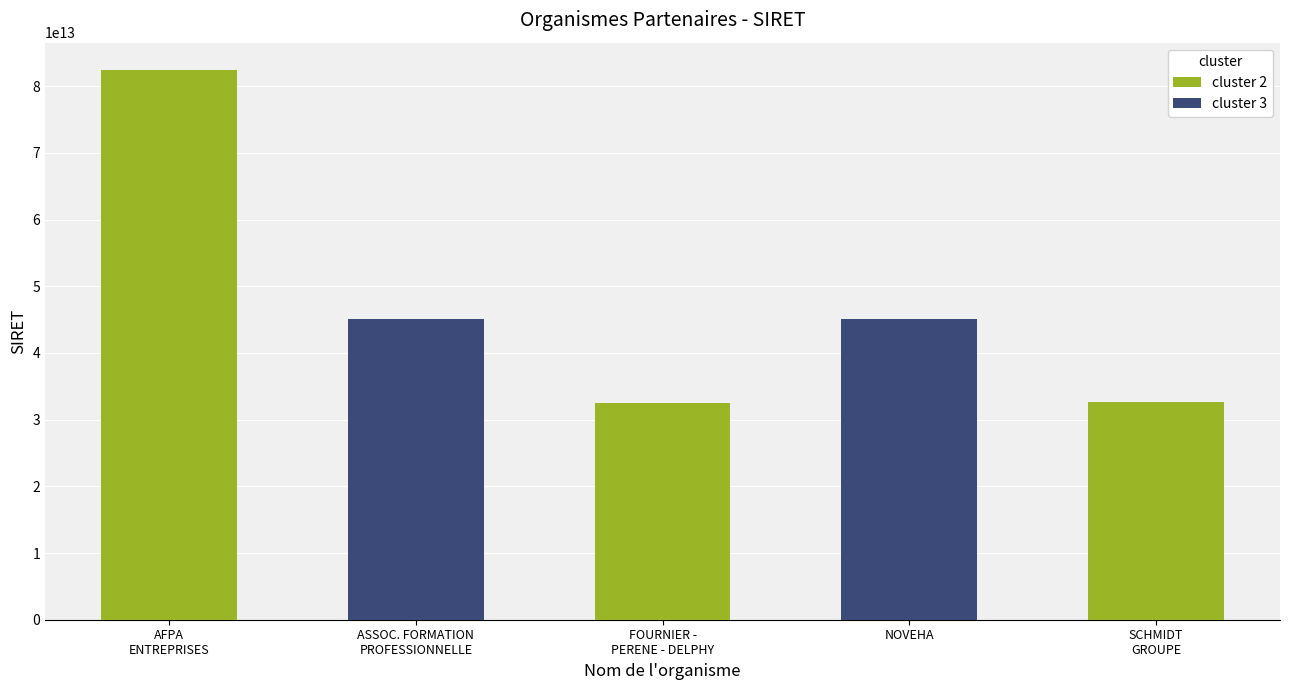

What is the change in value from ASSOCIATION POUR LA FORMATION PROFESSIONNELLE to FOURNIER - PERENE - DOMACTIS - DELPHY?

-12542566299963